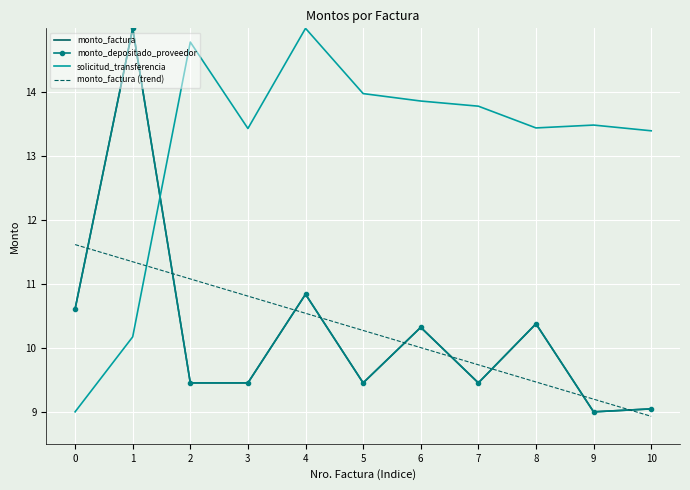

At which label is monto_factura closest to 12?

4